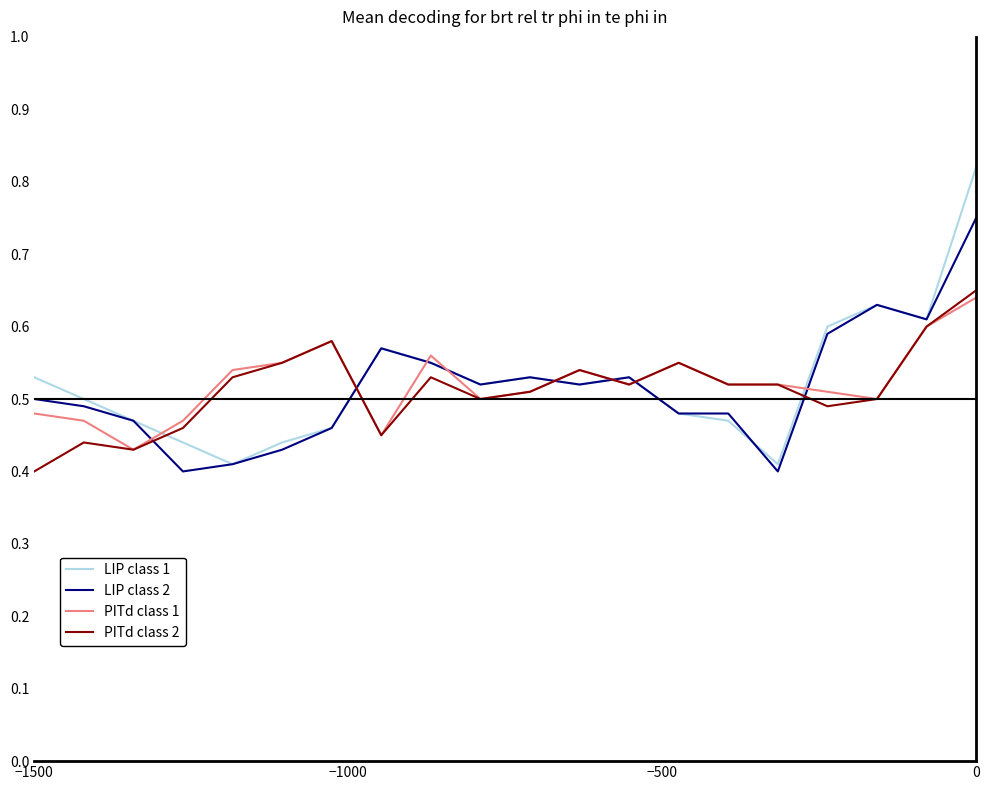

What is the sum of all LIP class 1 values?

10.5